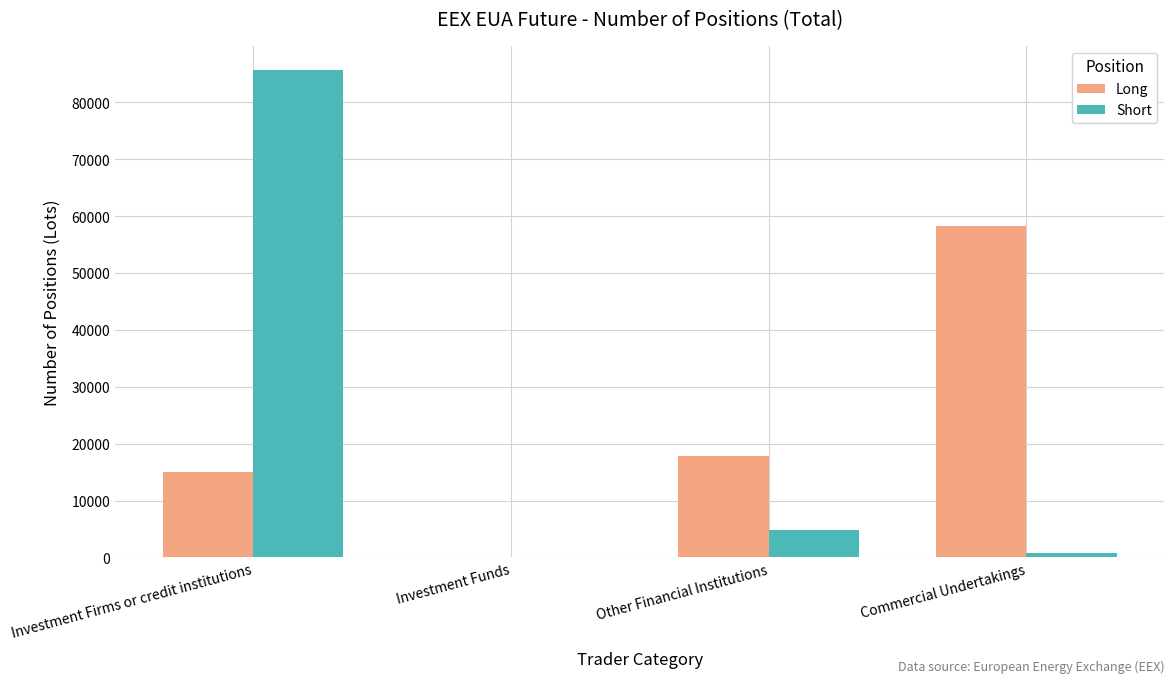

What is the total value across all series at Investment Firms or credit institutions?

100603